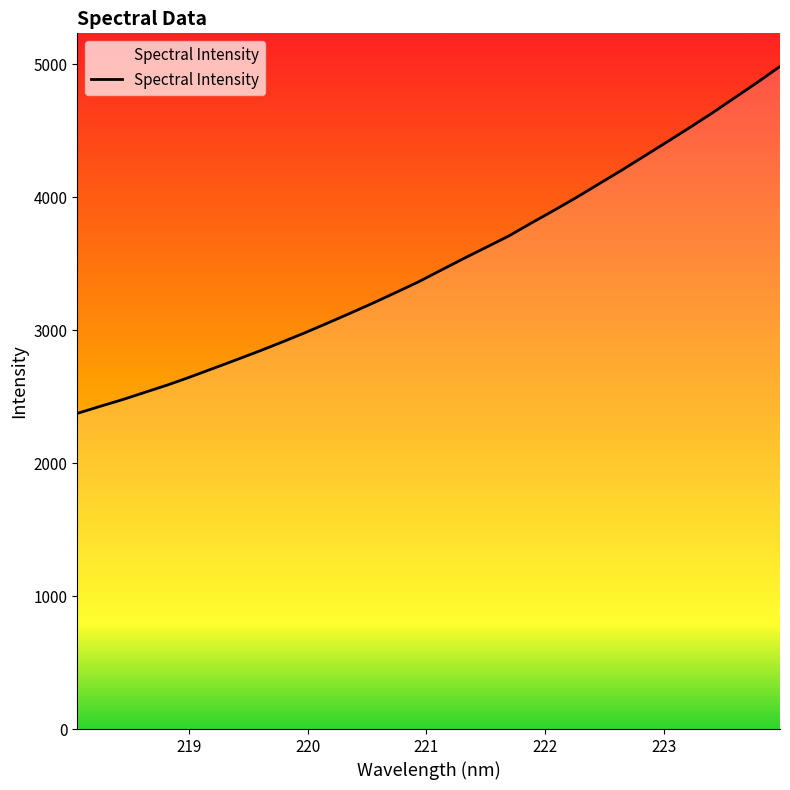

True or false: the data has more than 0 interior local peaks.

False